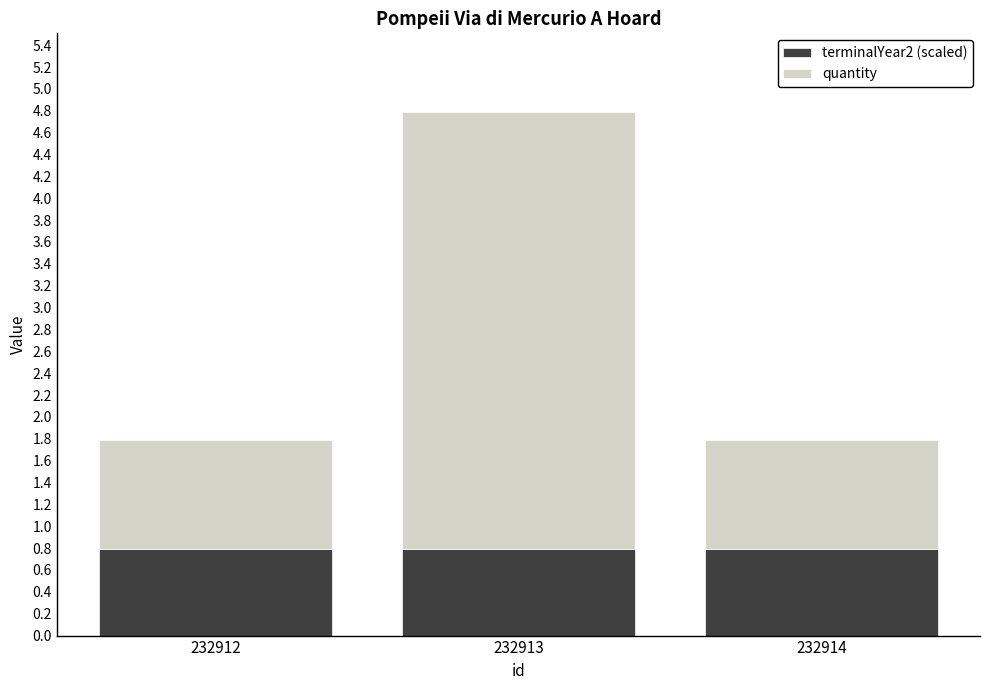

Is it true that terminalYear2 (scaled) equals 1.3 at 232913?

False